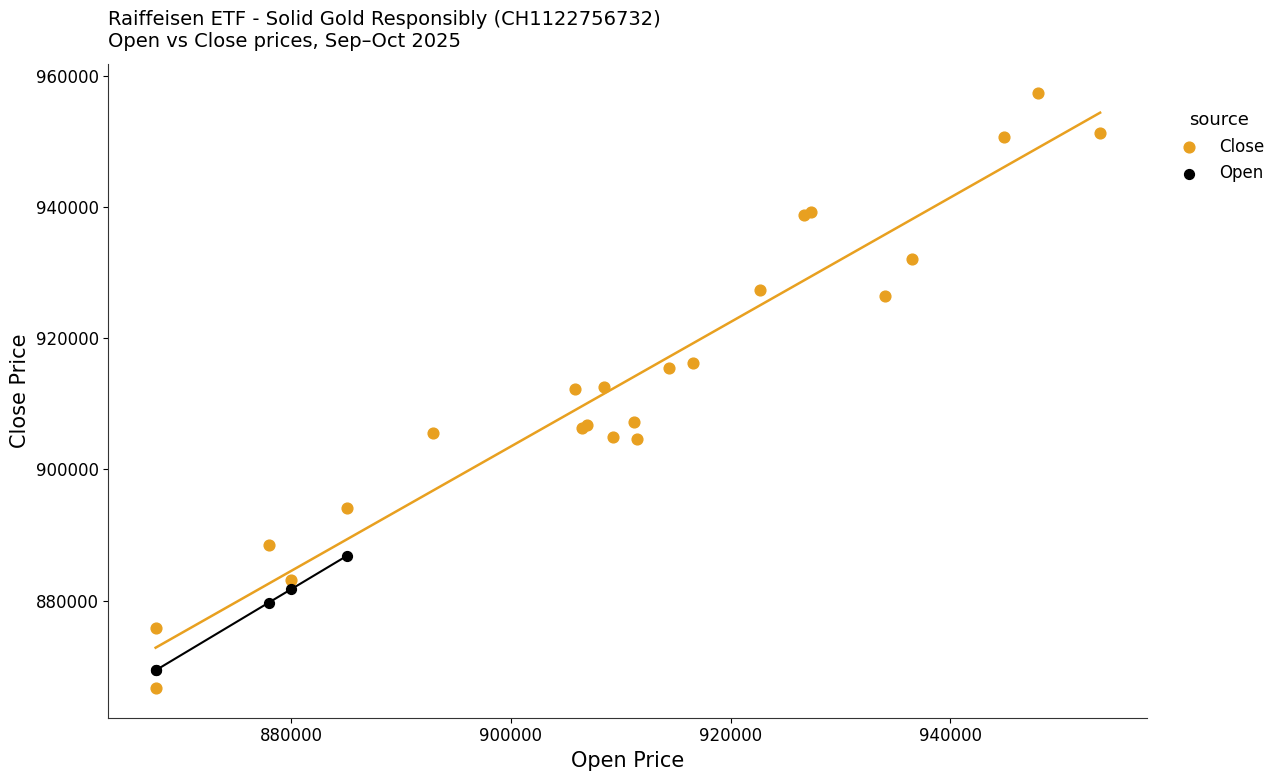

Which series contains the highest Y value?

Close